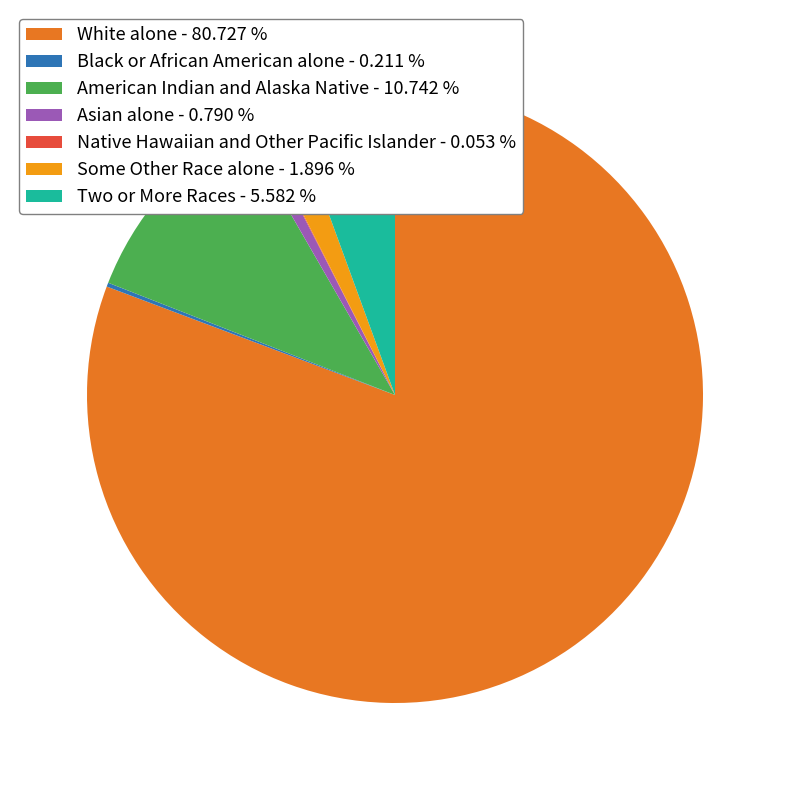

Is Two or More Races - 5.582 % the majority of the pie?

No